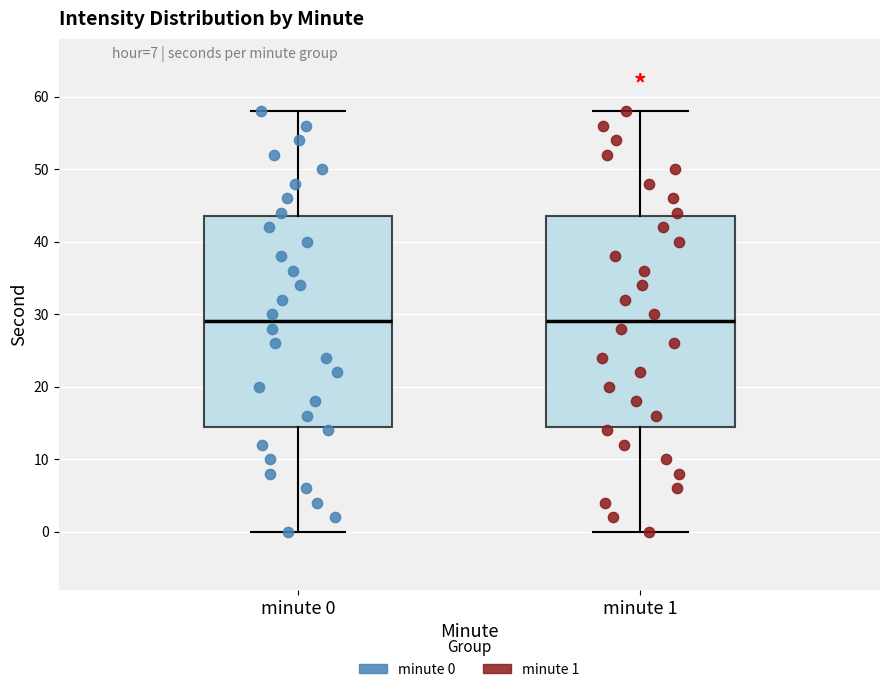

Reading left to right, transcribe this box plot: for each box, give where its median line is, the range the box spans, and where its two whiskers end, as read against the y-axis. The values are not printed on the chart, so give them approximately, as read against the axis.

minute 0: median 29, box 15 to 44, whiskers 0 to 58
minute 1: median 29, box 15 to 44, whiskers 0 to 58